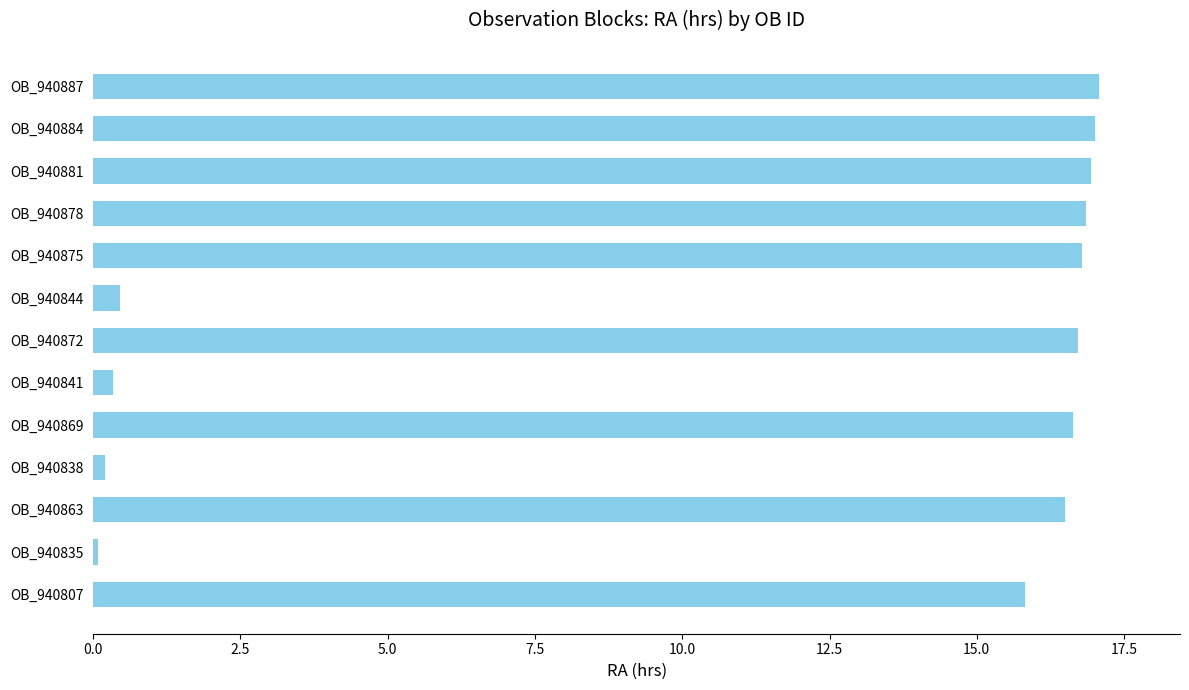

How many data points does each series have?

13